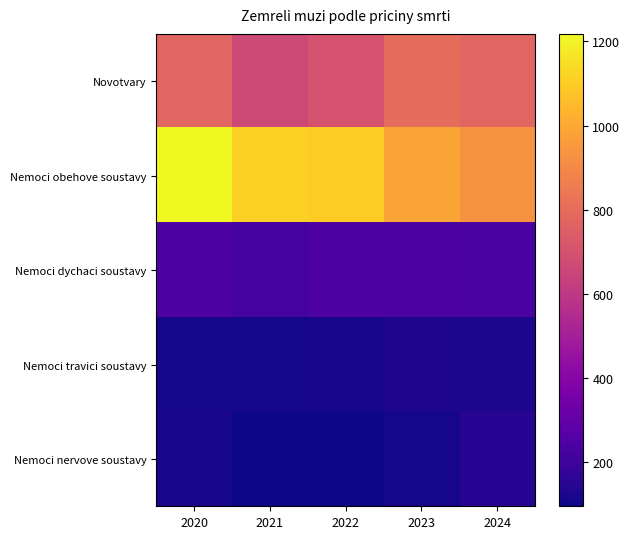

Reading left to right, what are all the values shown in this chart?

Novotvary: 2020=772	2021=669	2022=701	2023=797	2024=774
Nemoci obehove soustavy: 2020=1218	2021=1112	2022=1102	2023=989	2024=930
Nemoci dychaci soustavy: 2020=248	2021=215	2022=243	2023=237	2024=231
Nemoci travici soustavy: 2020=111	2021=110	2022=114	2023=122	2024=117
Nemoci nervove soustavy: 2020=113	2021=95	2022=98	2023=112	2024=145